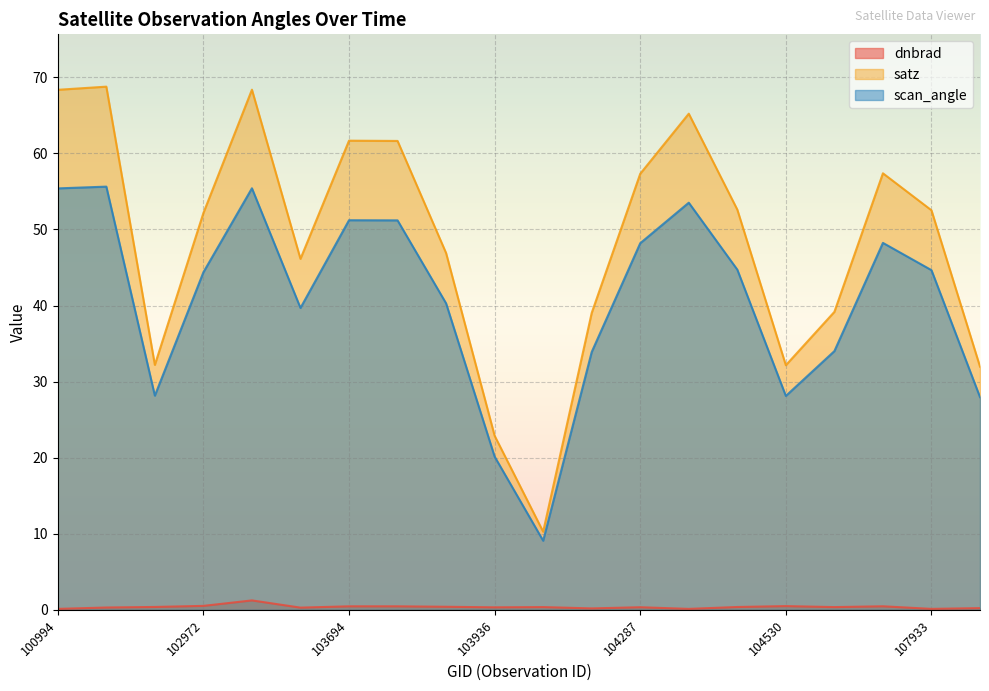

List the series in order of their peak value, lowest first.

dnbrad, scan_angle, satz